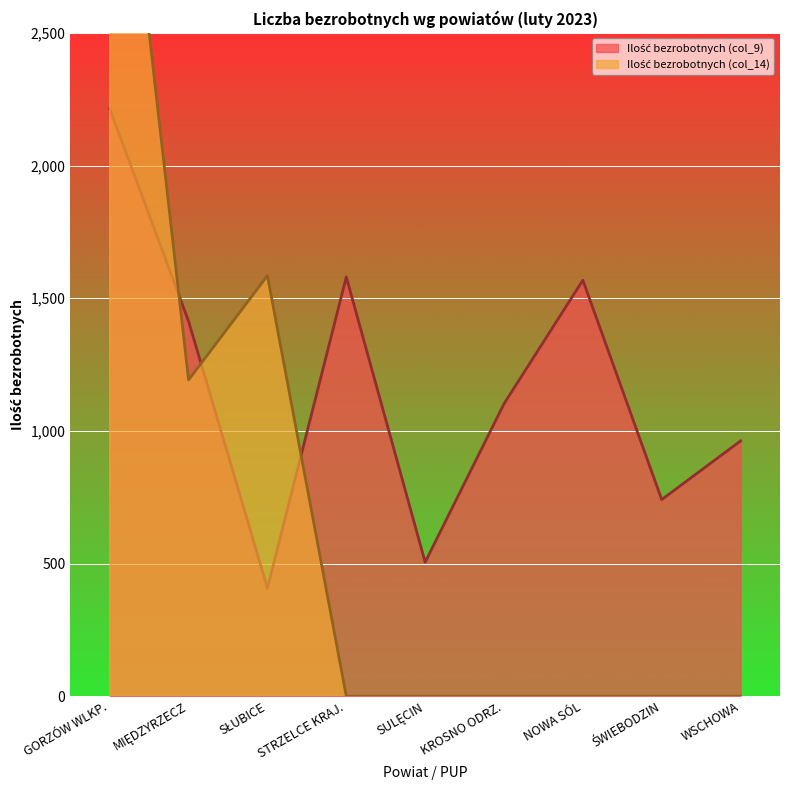

In Ilość bezrobotnych (col_14), how many points are higher than both neighbors (excluding endpoints)?

1